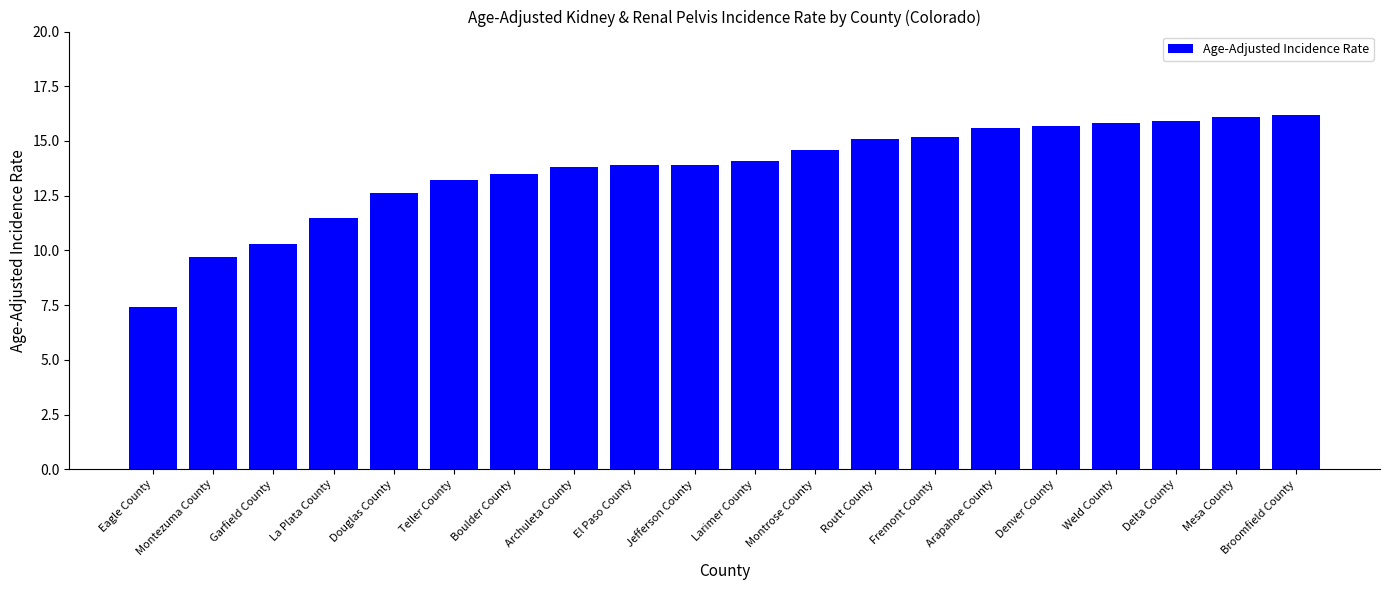

What value does the data have at Routt County?

15.1